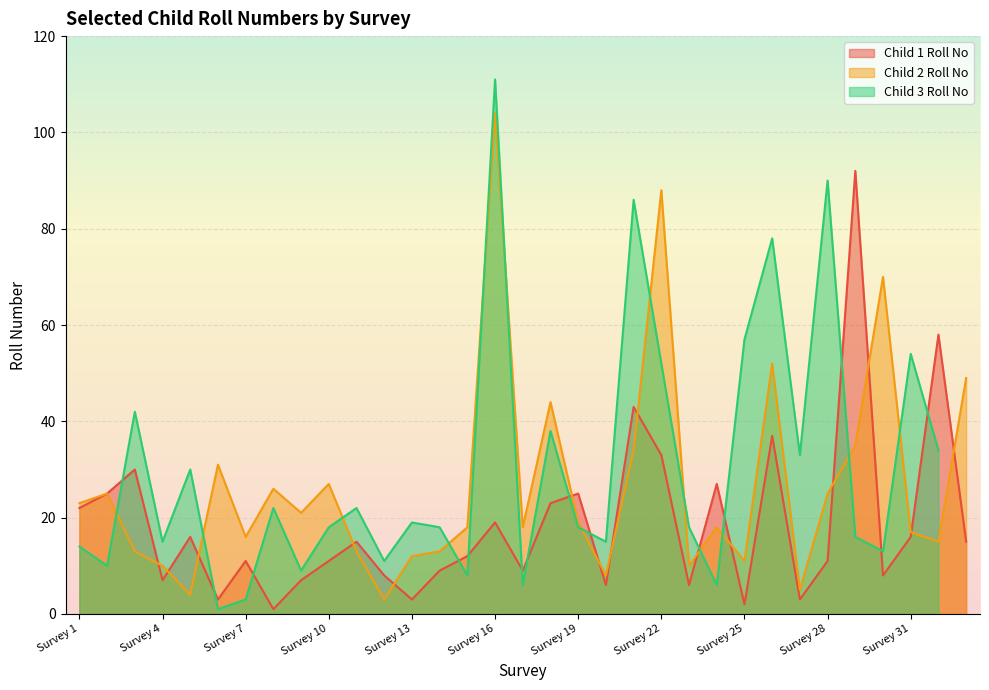

Is it true that Child 1 Roll No equals 17 at Survey 28?

False